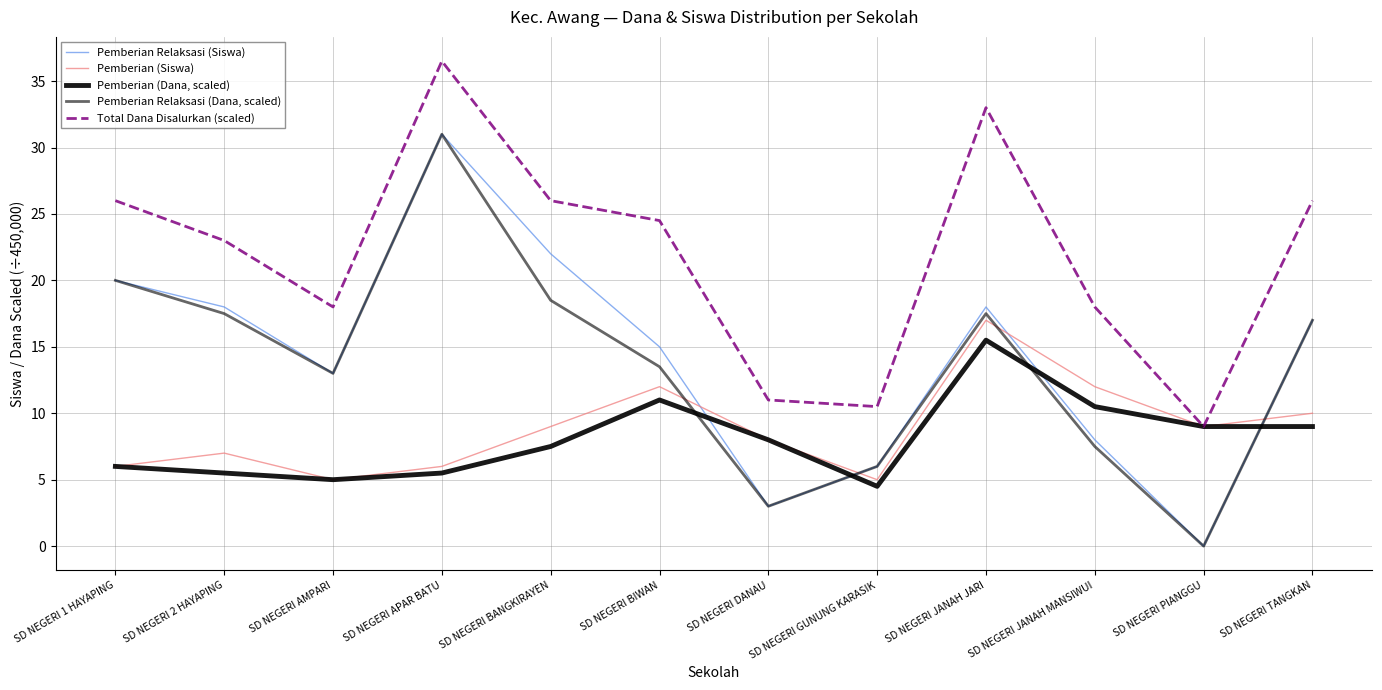

In Pemberian (Dana, scaled), how many points are lower than both neighbors (excluding endpoints)?

2